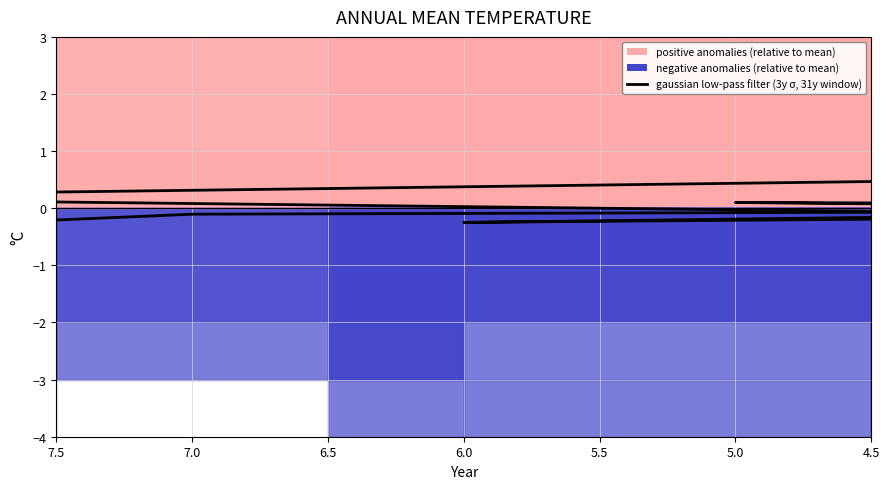

What is the smallest value displayed?

-0.3